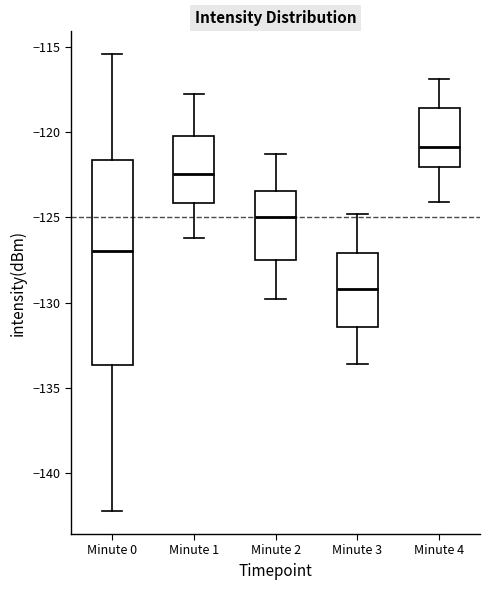

Reading left to right, transcribe this box plot: for each box, give where its median line is, the range the box spans, and where its two whiskers end, as read against the y-axis. The values are not printed on the chart, so give them approximately, as read against the axis.

Minute 0: median -127.0, box -133.5 to -121.5, whiskers -142.0 to -115.5
Minute 1: median -122.5, box -124.0 to -120.0, whiskers -126.0 to -118.0
Minute 2: median -125.0, box -127.5 to -123.5, whiskers -130.0 to -121.5
Minute 3: median -129.0, box -131.5 to -127.0, whiskers -133.5 to -125.0
Minute 4: median -121.0, box -122.0 to -118.5, whiskers -124.0 to -117.0